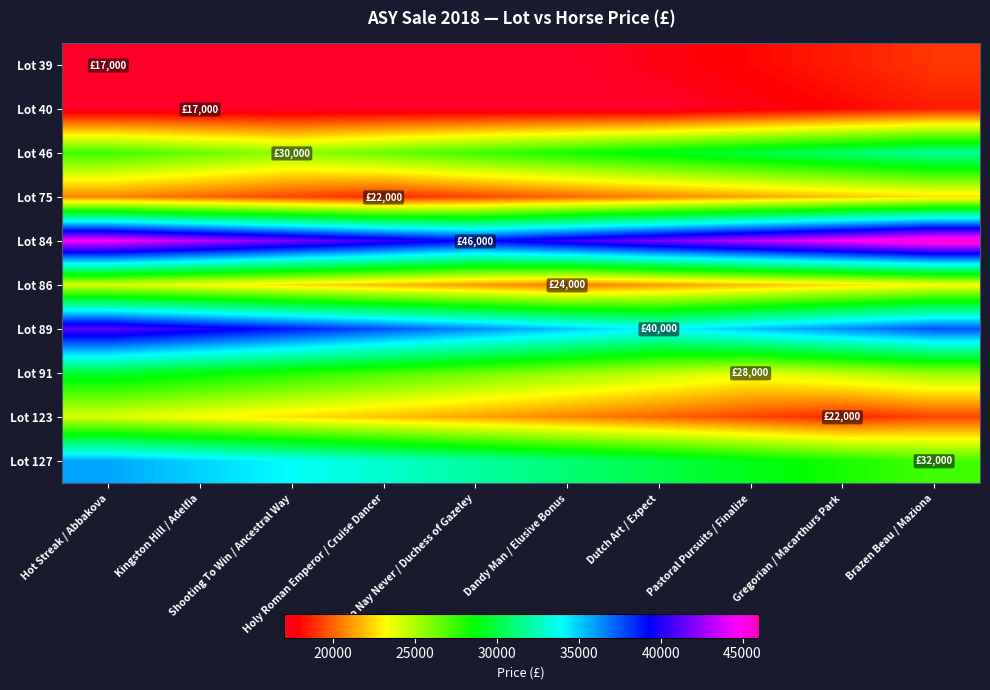

Between Dandy Man / Elusive Bonus and Dutch Art / Expect, which is larger?

Dutch Art / Expect